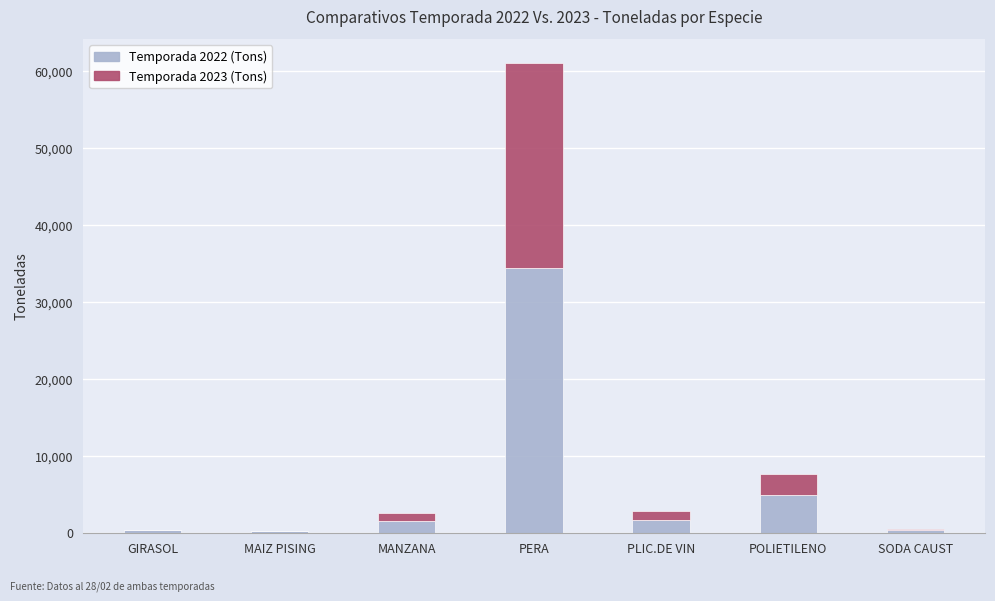

Which category has the highest value in the Temporada 2022 (Tons) series?

PERA